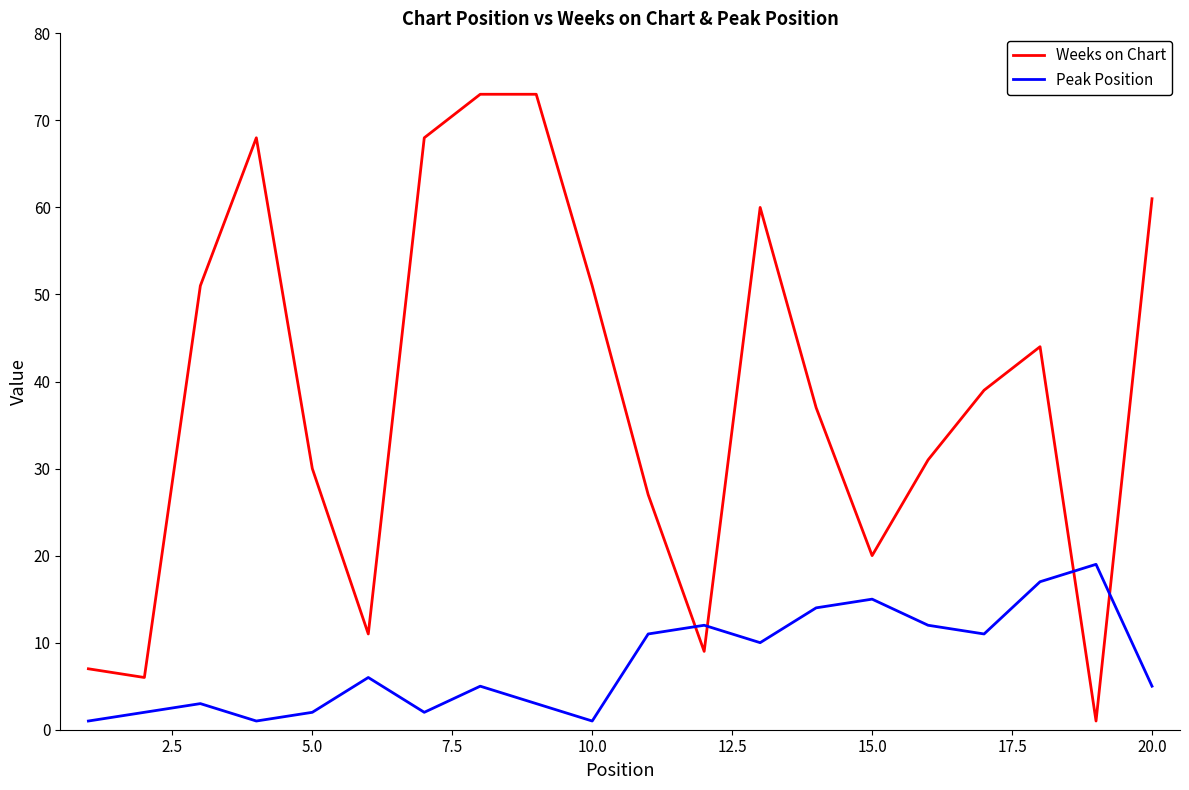

Reading left to right, extract all data points from this chart.

Weeks on Chart: 7	6	51	68	30	11	68	73	73	51	27	9	60	37	20	31	39	44	1	61
Peak Position: 1	2	3	1	2	6	2	5	3	1	11	12	10	14	15	12	11	17	19	5